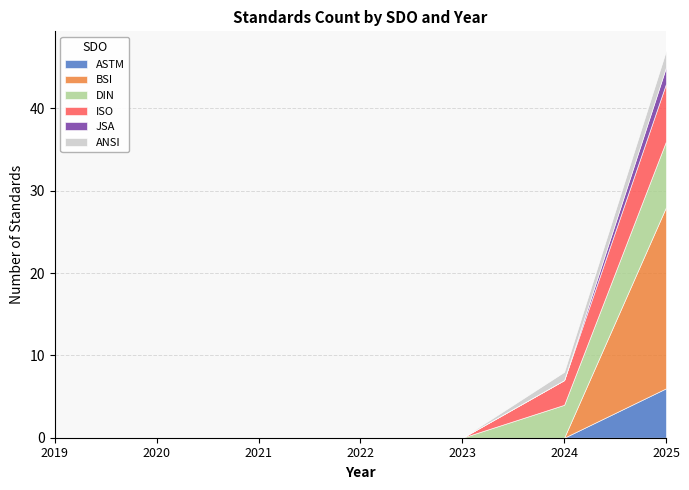

At which category is the sum across all series the highest?

2025